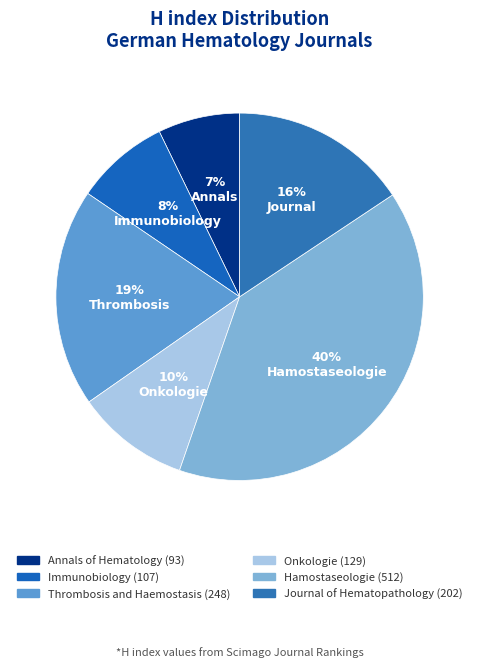

Count the number of slices in the pie.

6